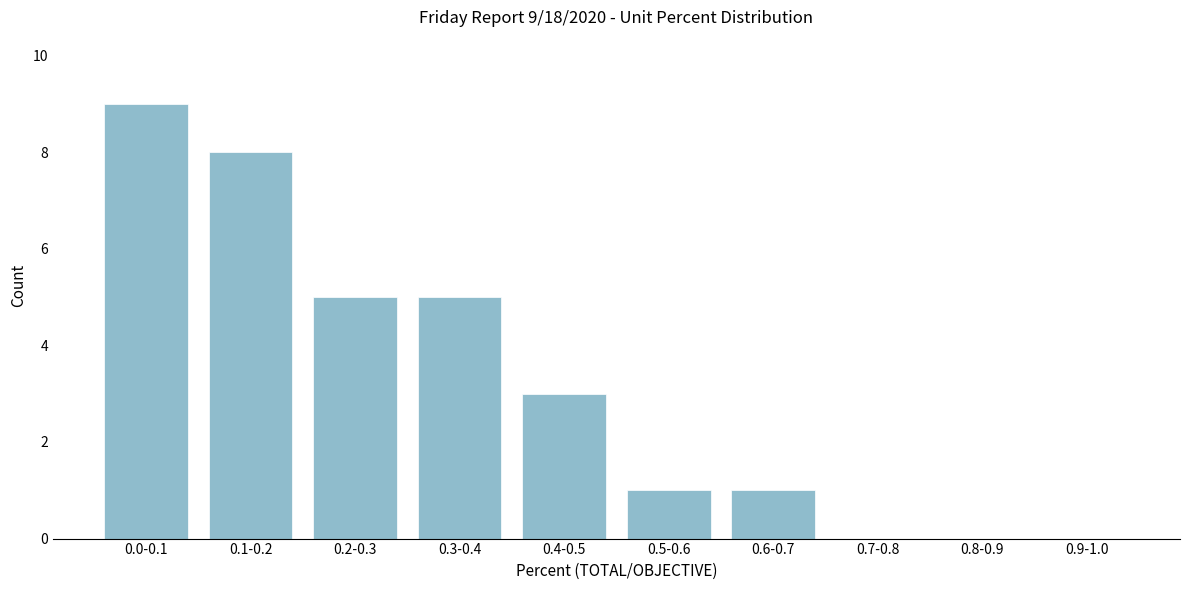

Reading left to right, list all the values displayed in this chart.

0.0-0.1=9	0.1-0.2=8	0.2-0.3=5	0.3-0.4=5	0.4-0.5=3	0.5-0.6=1	0.6-0.7=1	0.7-0.8=0	0.8-0.9=0	0.9-1.0=0